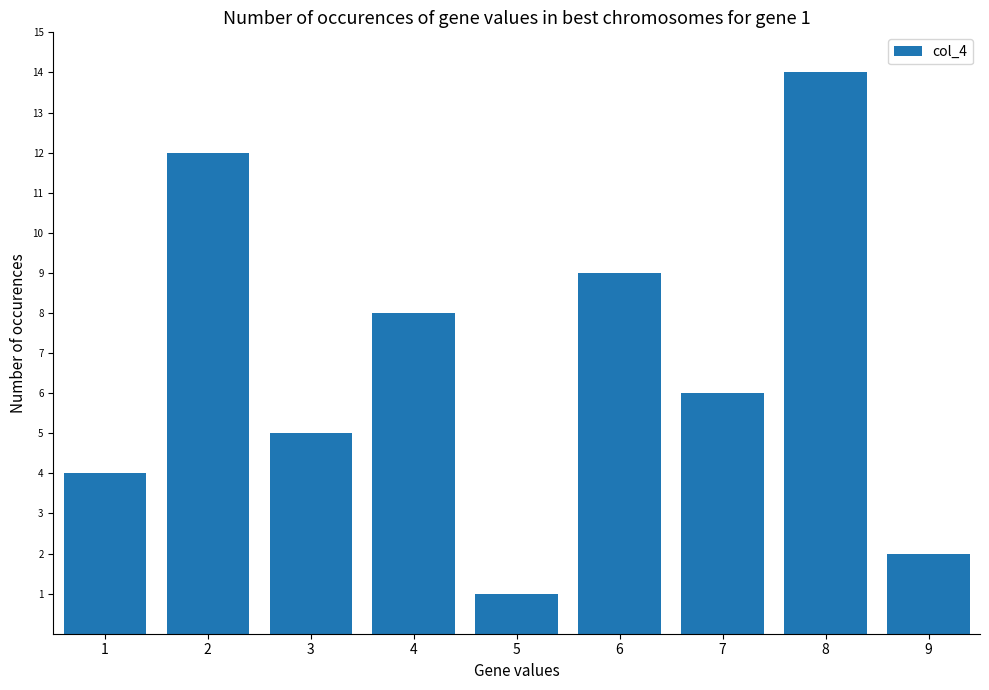

What is the average value?

7